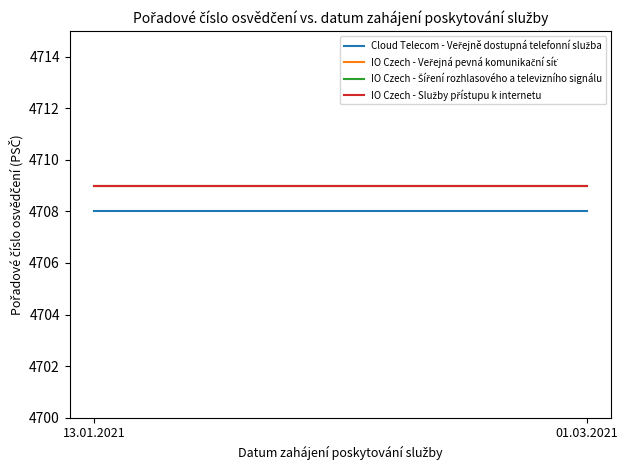

How many lines are shown in the chart?

4